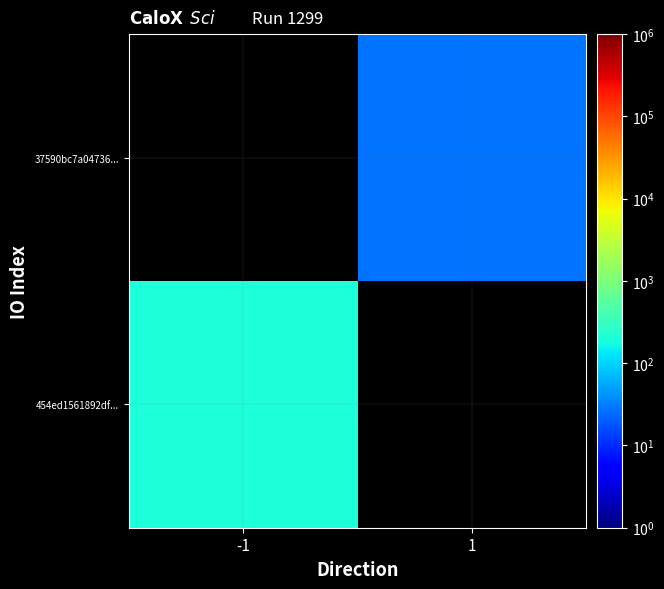

Rank the series by their maximum value, from lowest to highest.

454ed1561892df..., 37590bc7a04736...